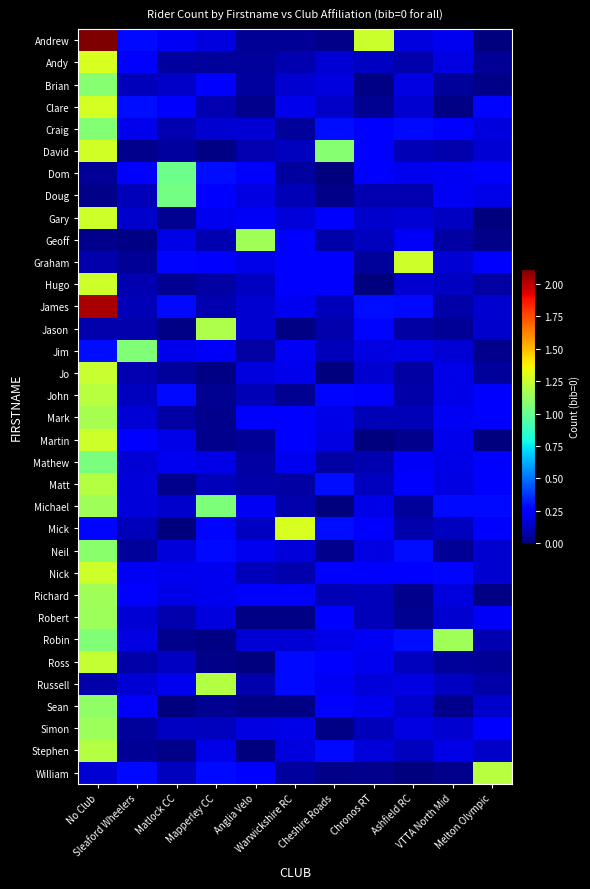

How many categories are shown in the chart?

11